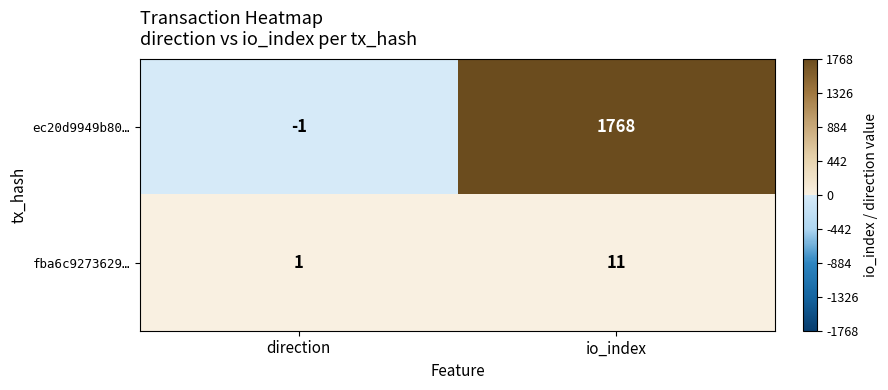

At which label is ec20d9949b80… closest to 883?

direction